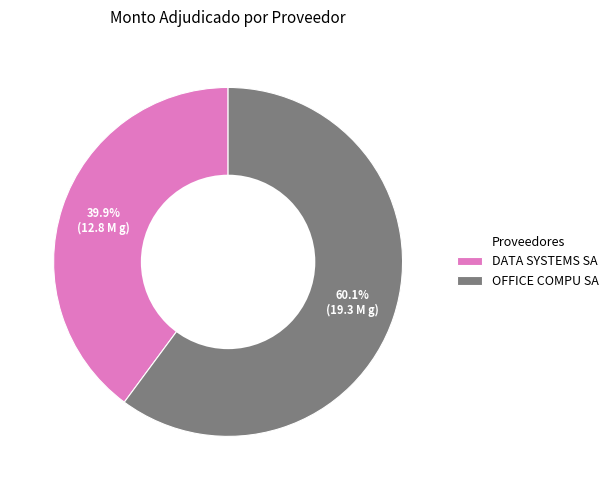

Is there any slice that represents more than half of the pie?

Yes